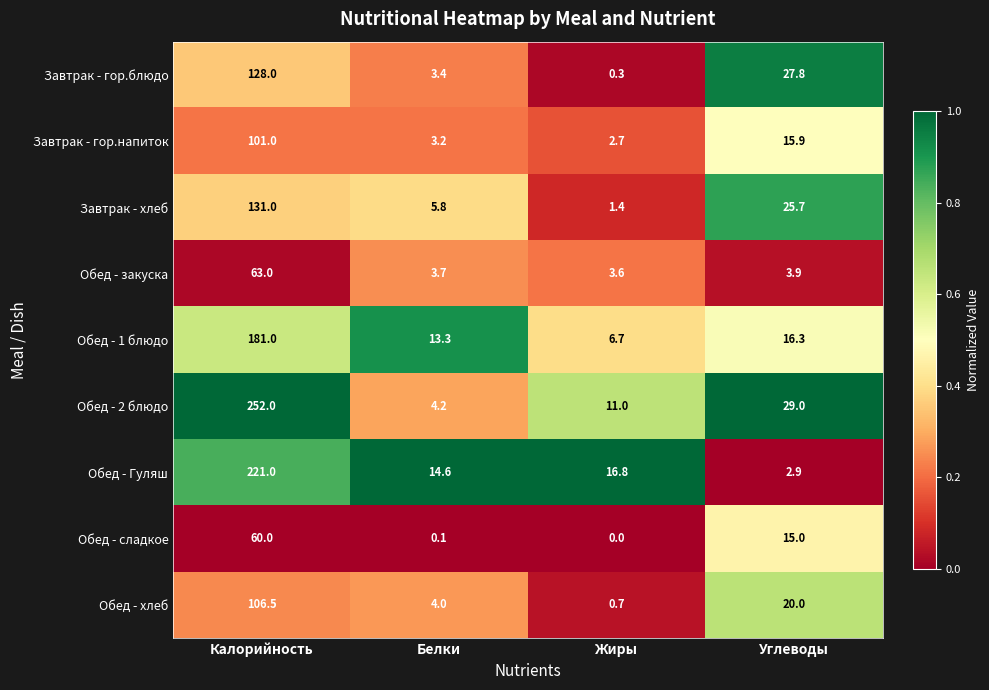

Between Калорийность and Углеводы, which series saw the biggest shift?

Обед - 2 блюдо